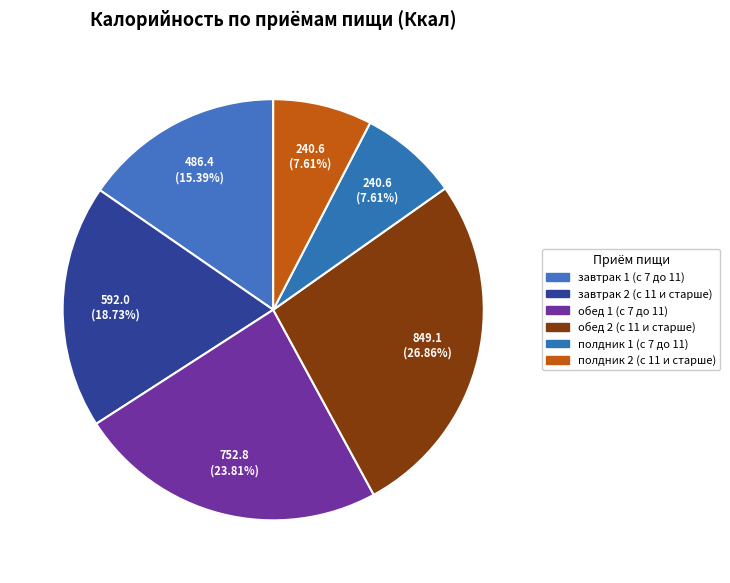

To the nearest percent, what percentage of the pie is обед 1 (с 7 до 11)?

24%